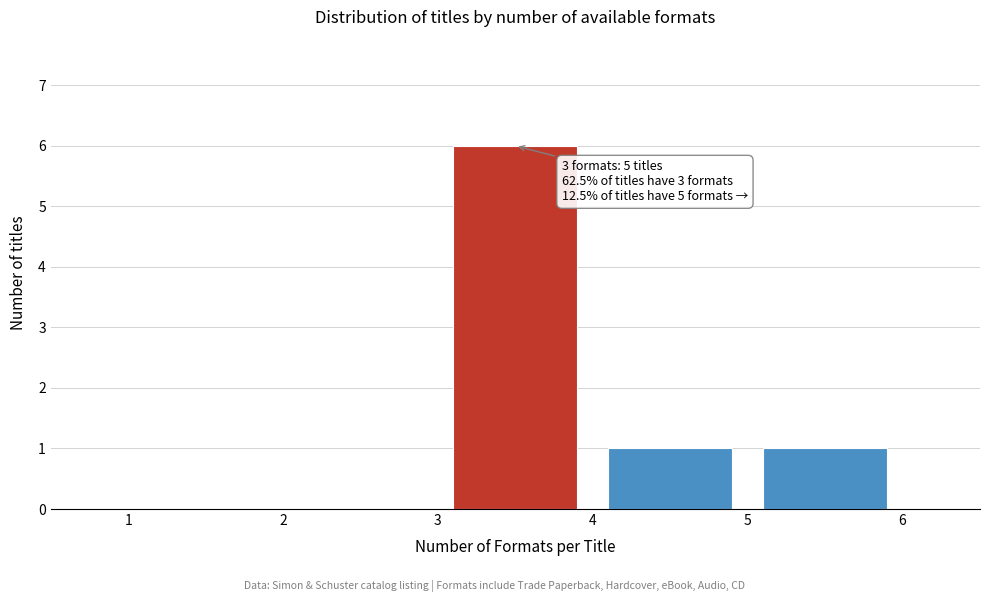

Which range on the x-axis has the tallest bar?

3 to 4